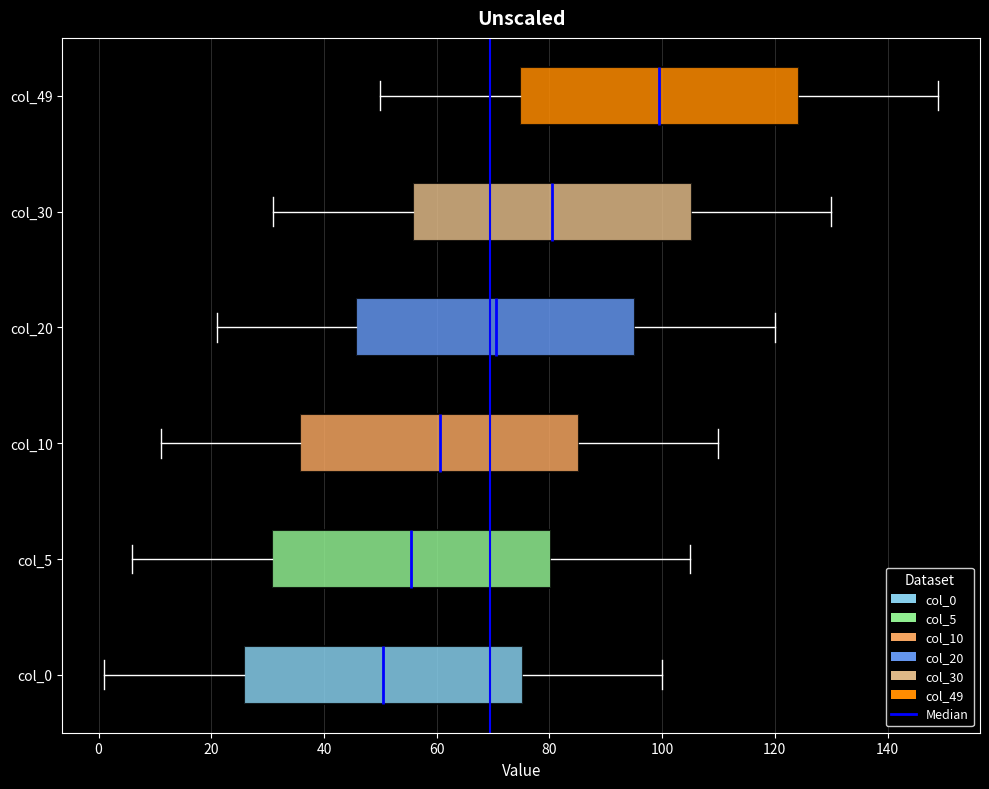

Where does the right whisker of the box for col_0 end on the x-axis? The values are not printed on the chart, so give them approximately, as read against the axis.

100